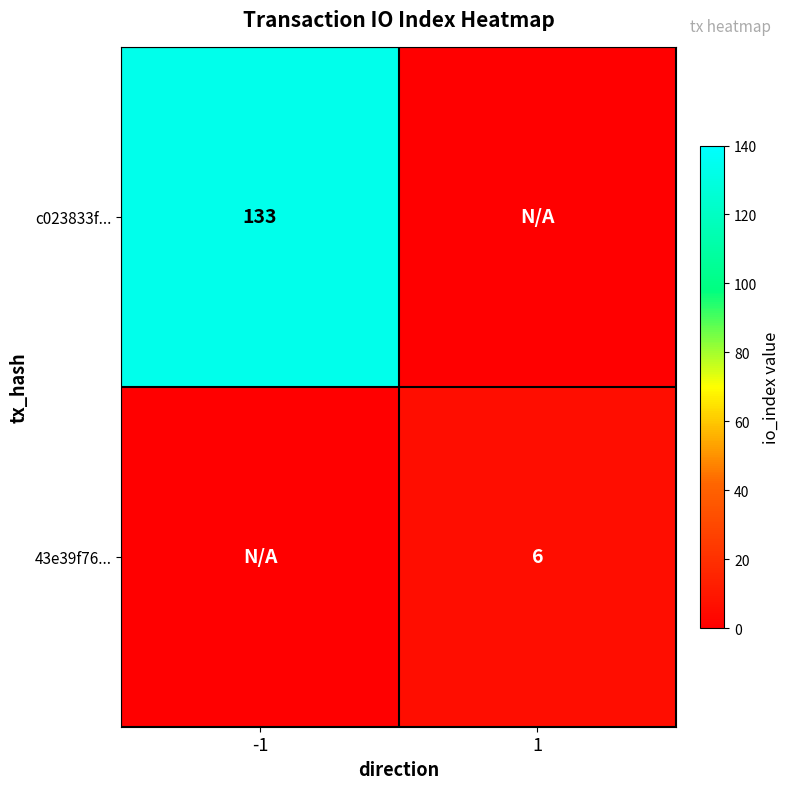

Is the value of 43e39f76... at 1 greater than the value of c023833f... at -1?

No